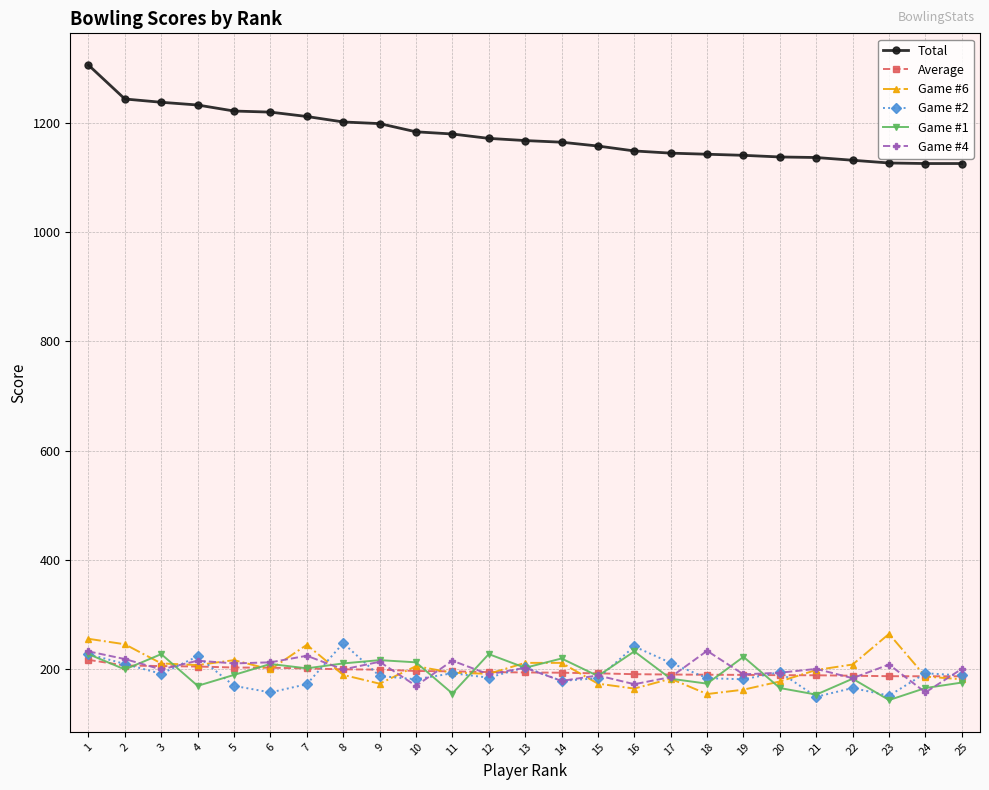

What is the total value across all series at 8?

2250.2